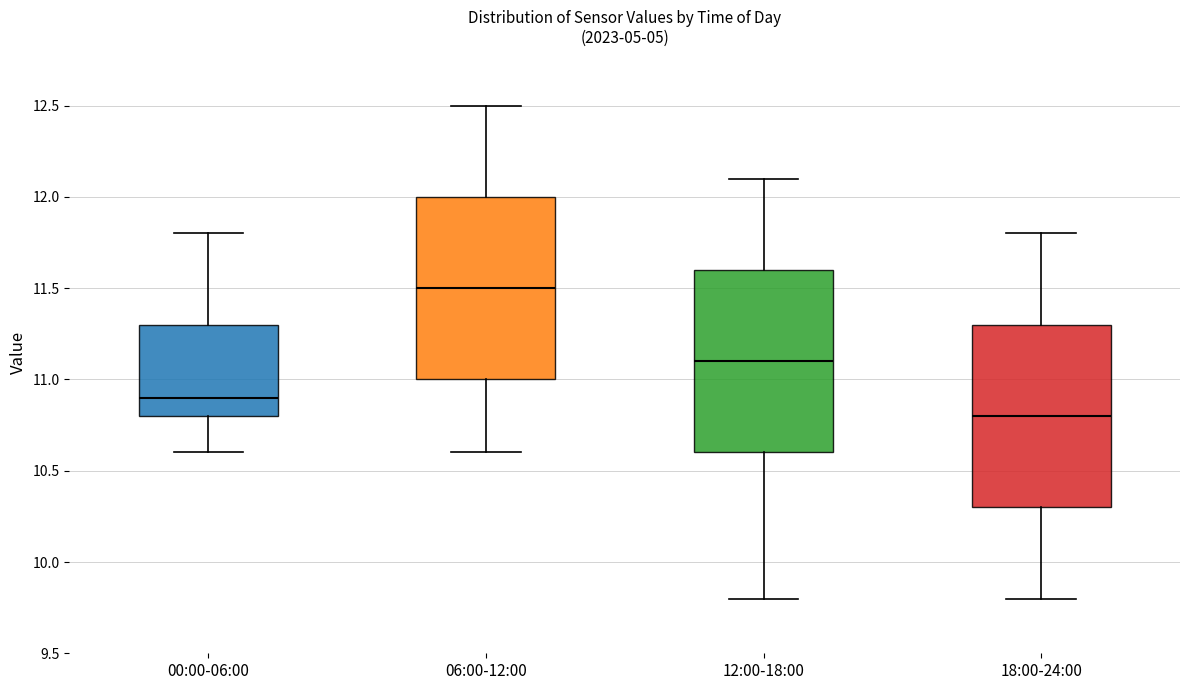

Which box's median line is the lowest?

18:00-24:00